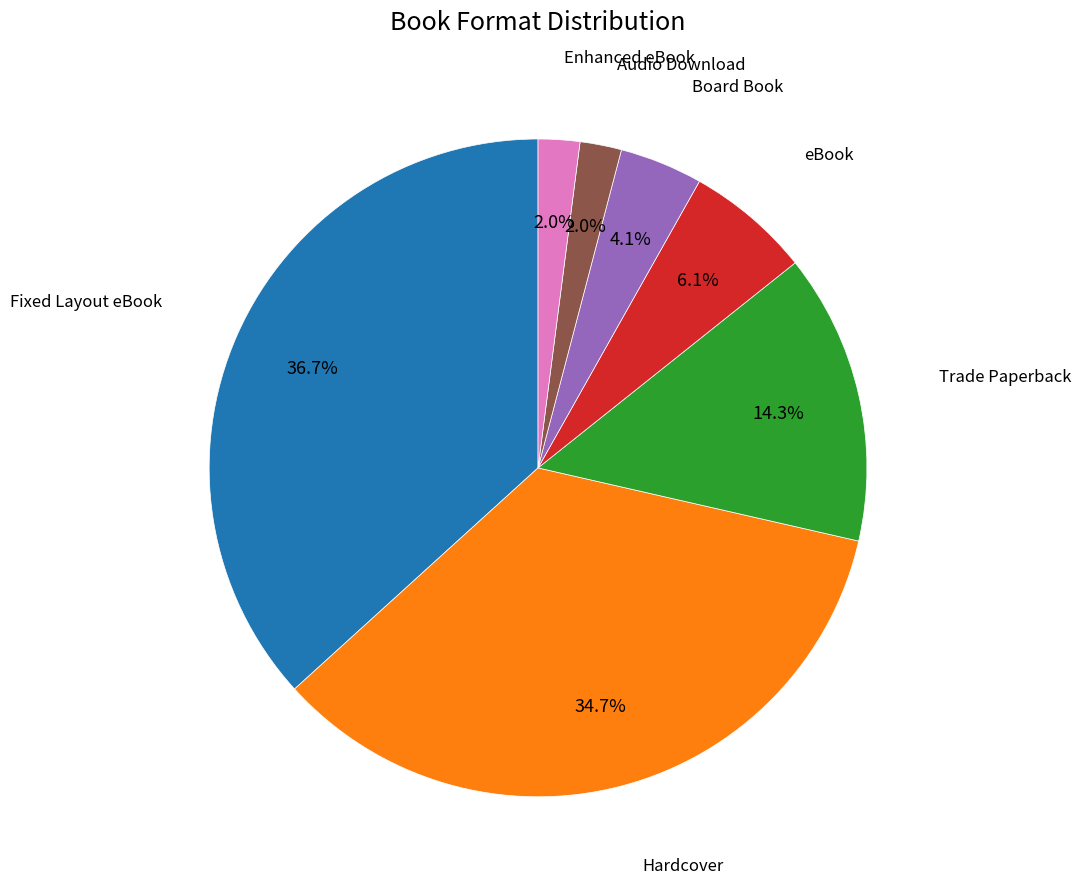

What percentage is the Audio Download slice, to the nearest percent?

2%